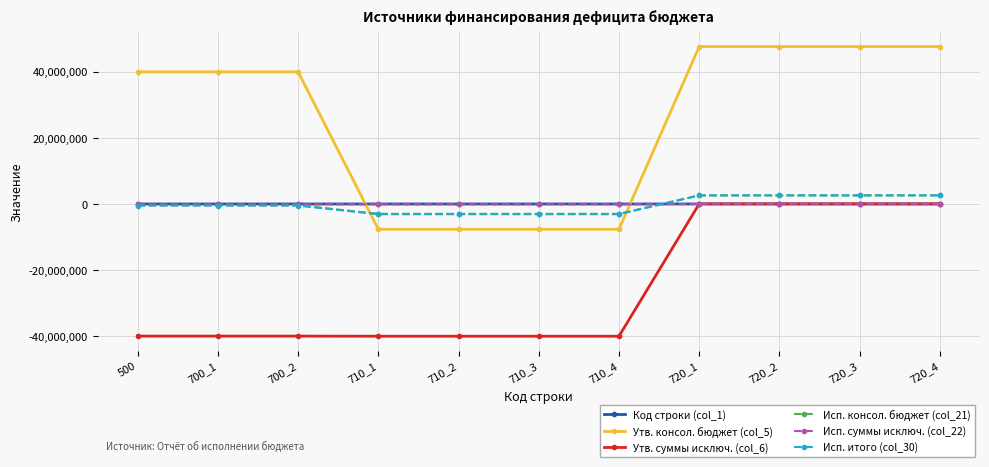

How many lines are shown in the chart?

6